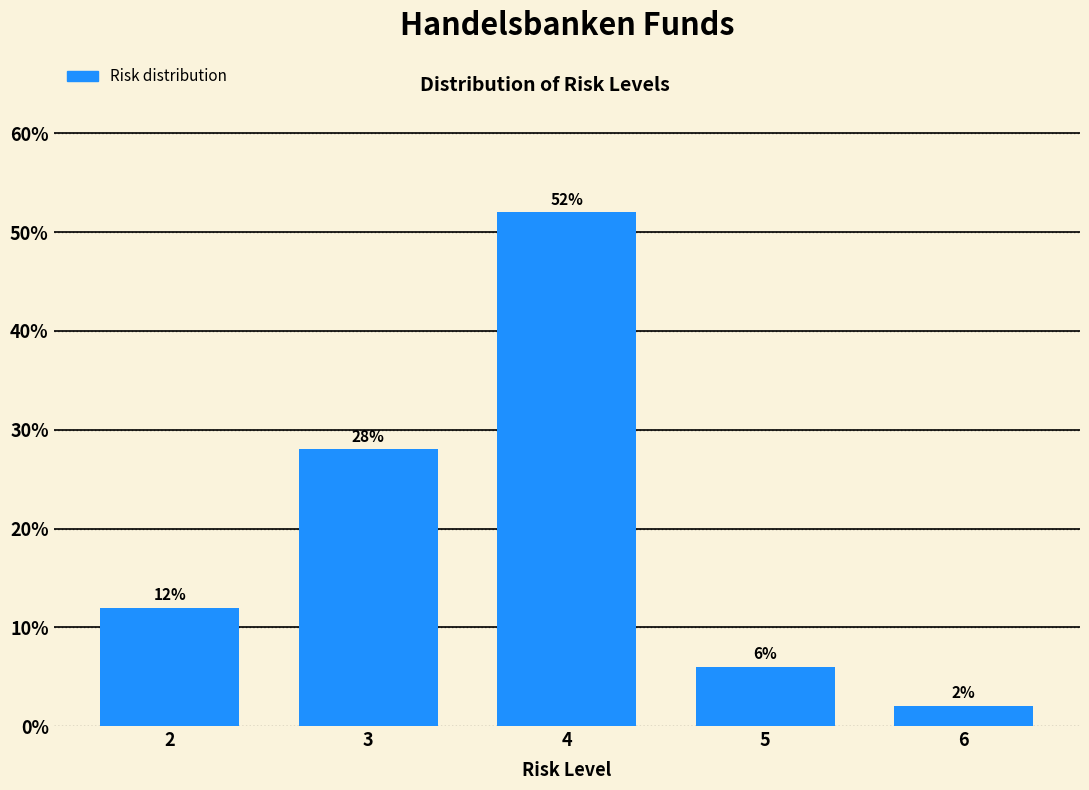

Reading right to left, list all the values displayed in this chart.

2.0	6.0	52.0	28.0	12.0